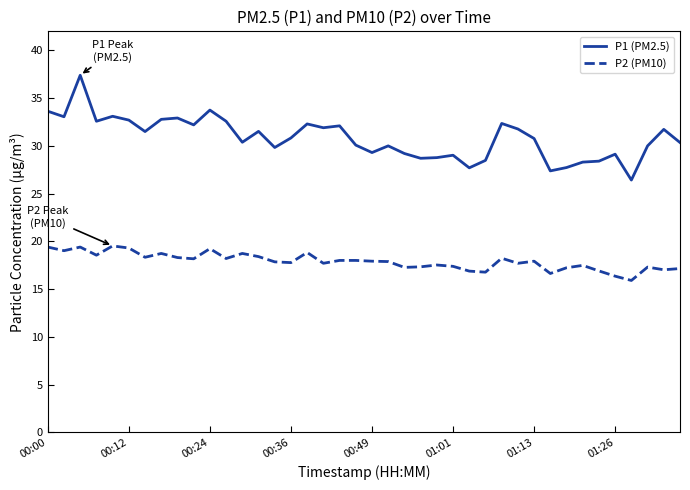

Rank the series by their maximum value, from lowest to highest.

P2 (PM10), P1 (PM2.5)